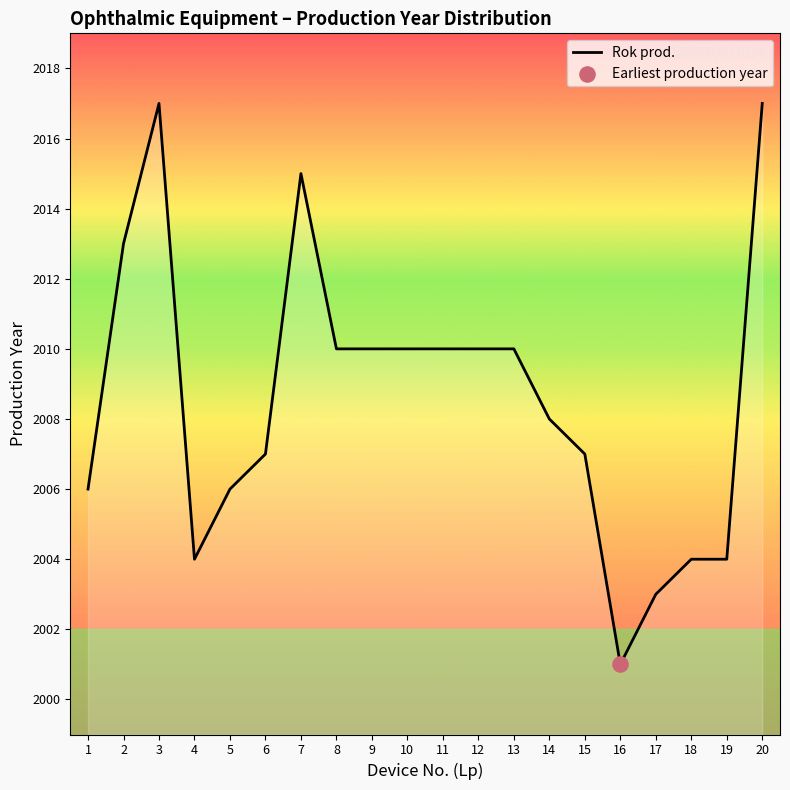

What is the change in value from 10 to 15?

-3